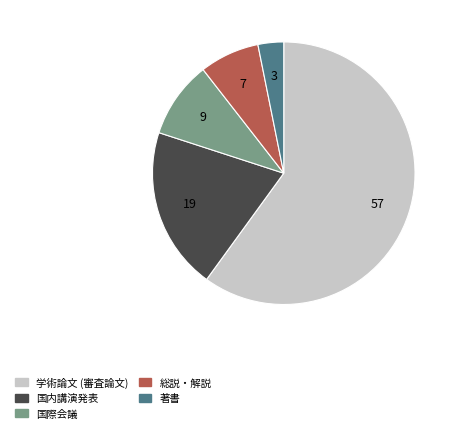

How many slices are in this pie chart?

5